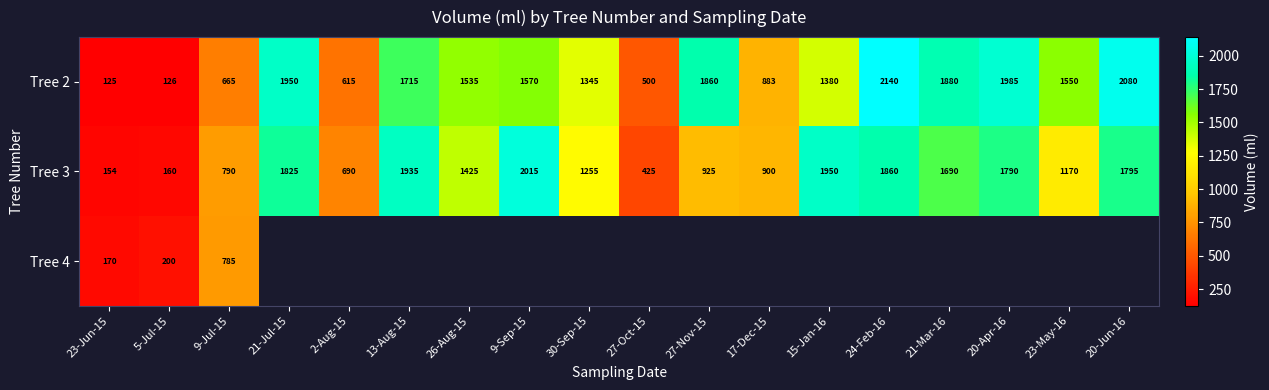

At how many categories does at least one series exceed 903?

12